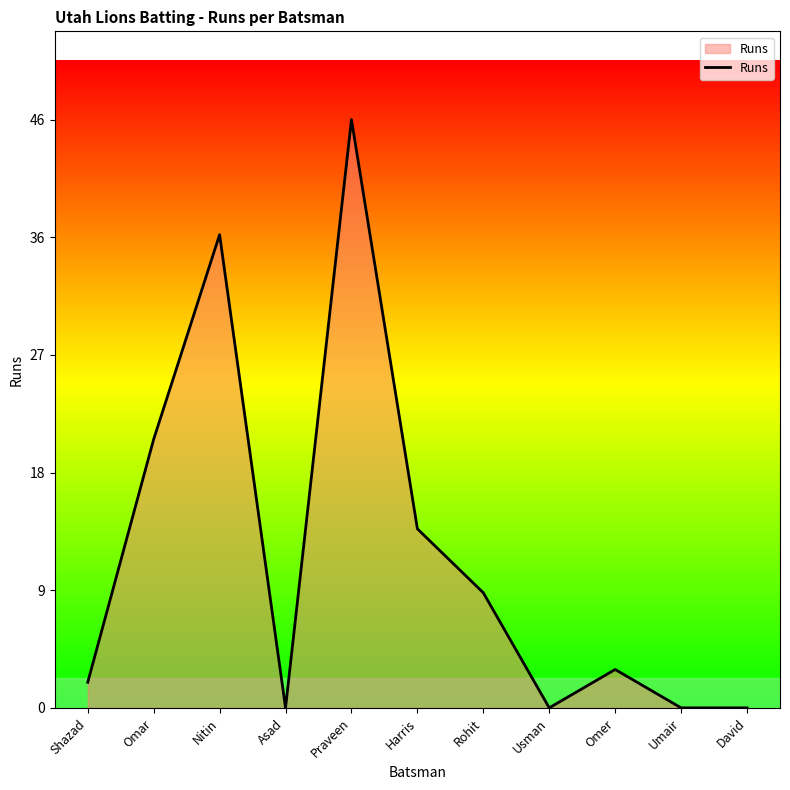

What is the label of the 9th point from the left?

Omer